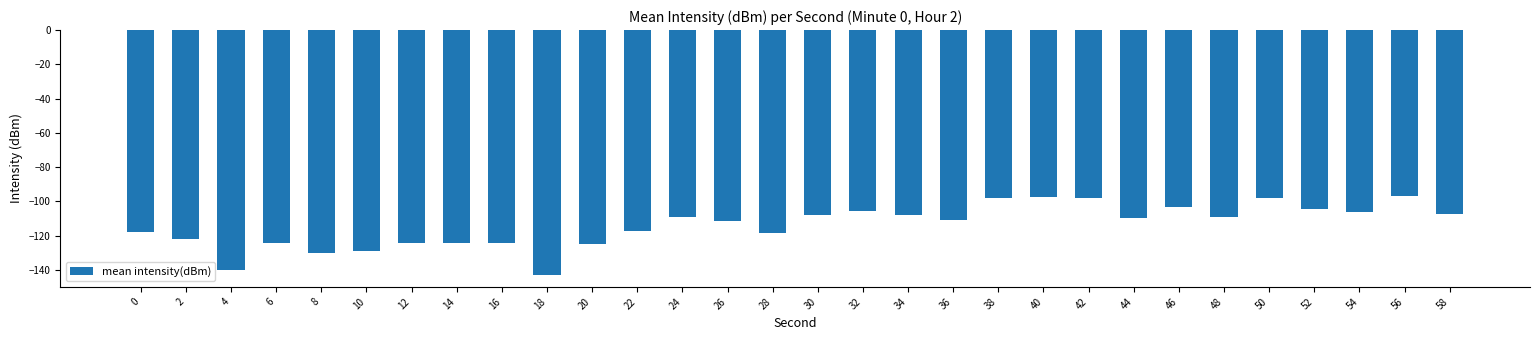

What is the smallest value displayed?

-142.7